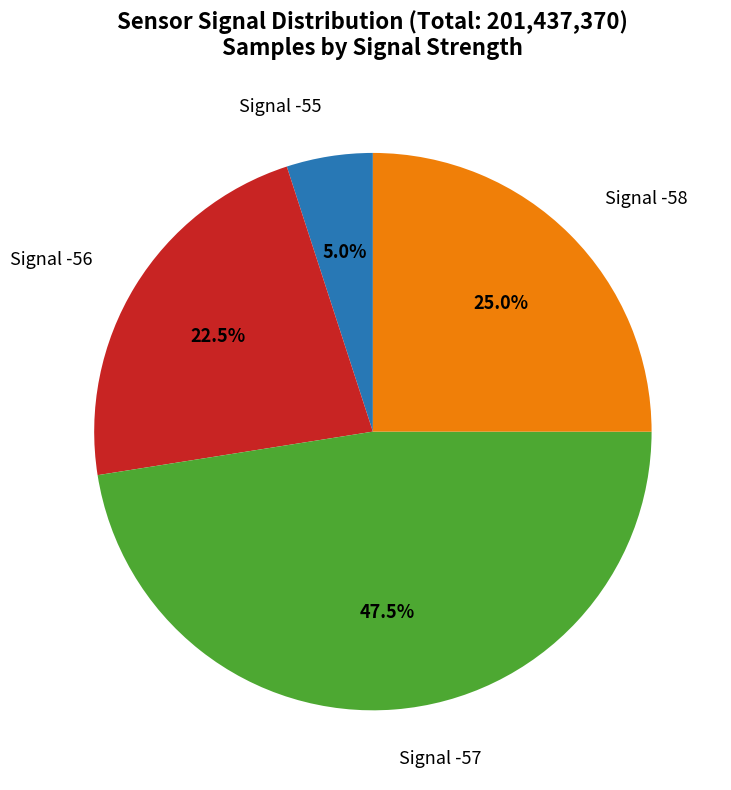

Is there a majority slice in this chart?

No